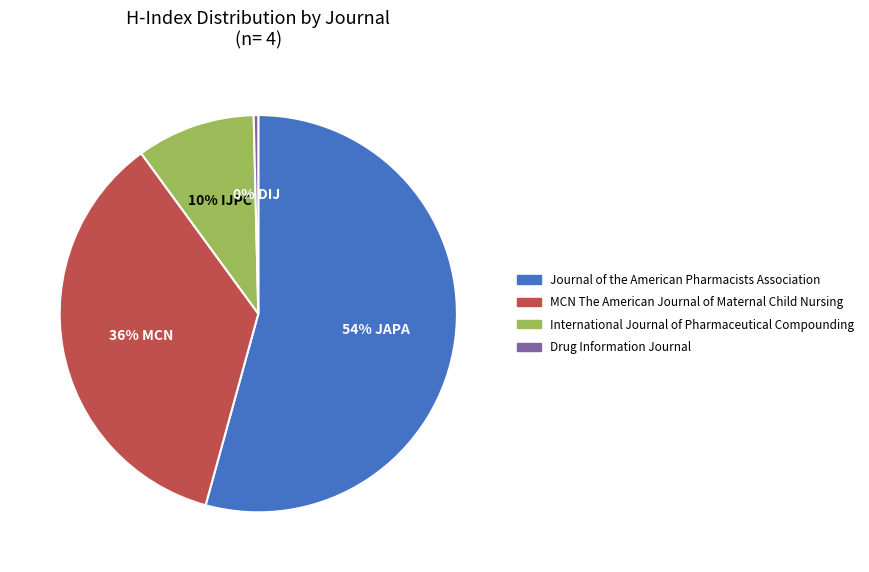

Which has a higher value, International Journal of Pharmaceutical Compounding or Journal of the American Pharmacists Association?

Journal of the American Pharmacists Association